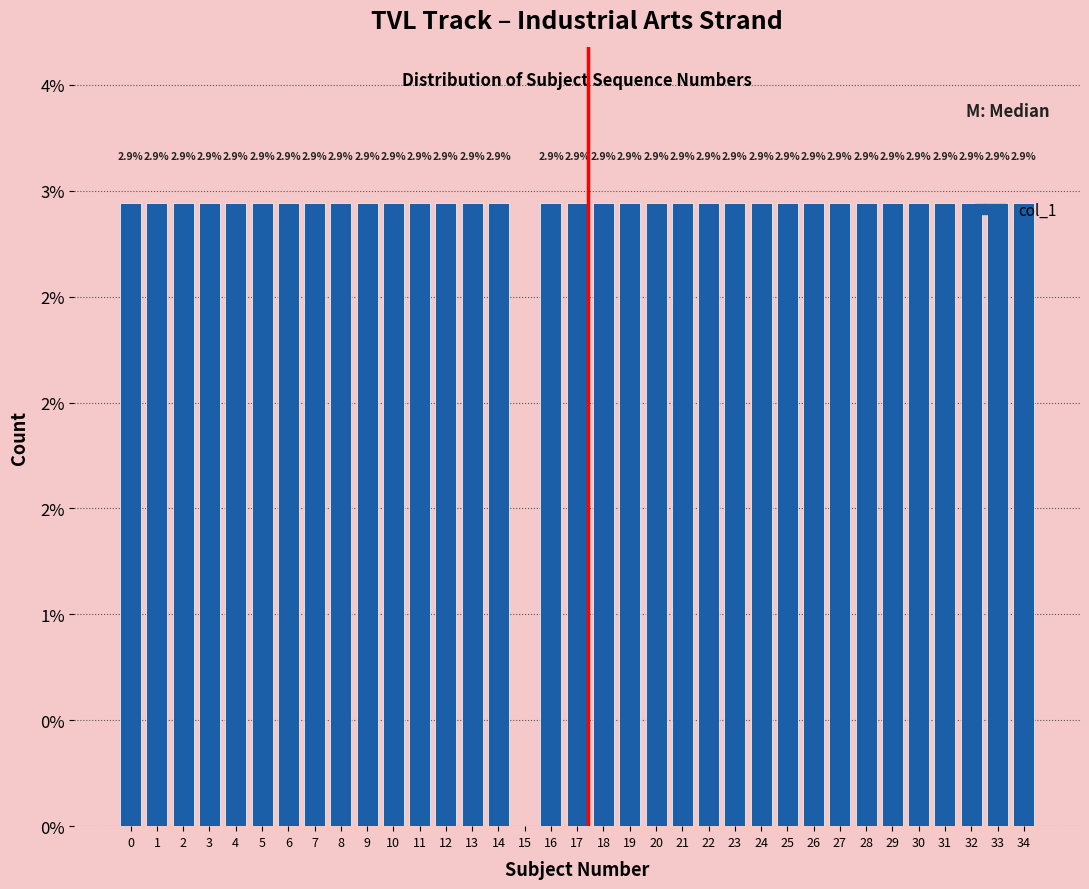

Are the bars horizontal?

No